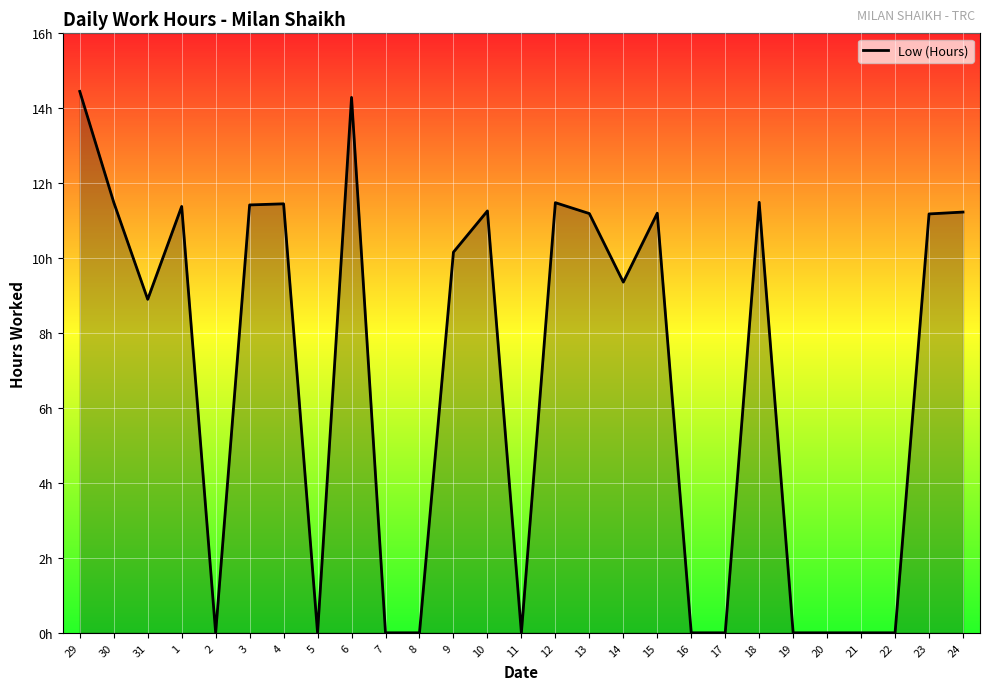

Does the chart display data point markers on the line(s)?

No